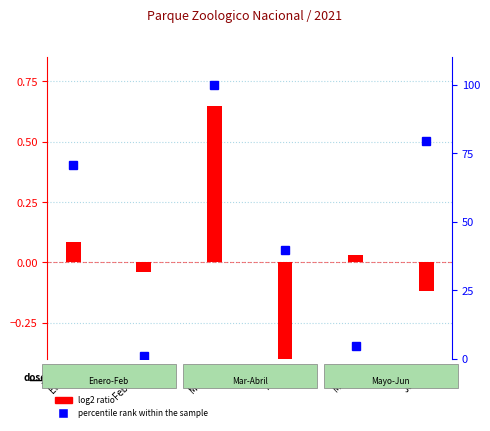

At how many categories does at least one series exceed 96?

1